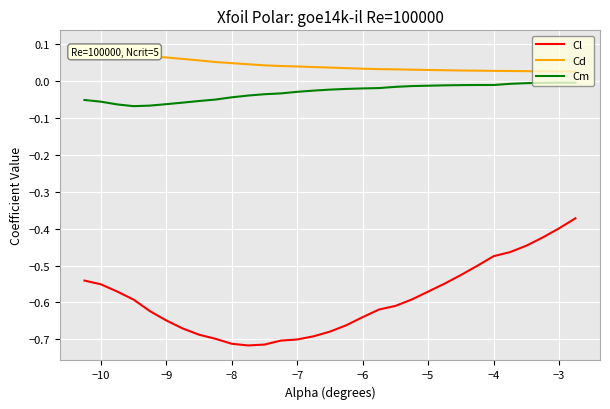

List the series in order of their peak value, lowest first.

Cl, Cm, Cd